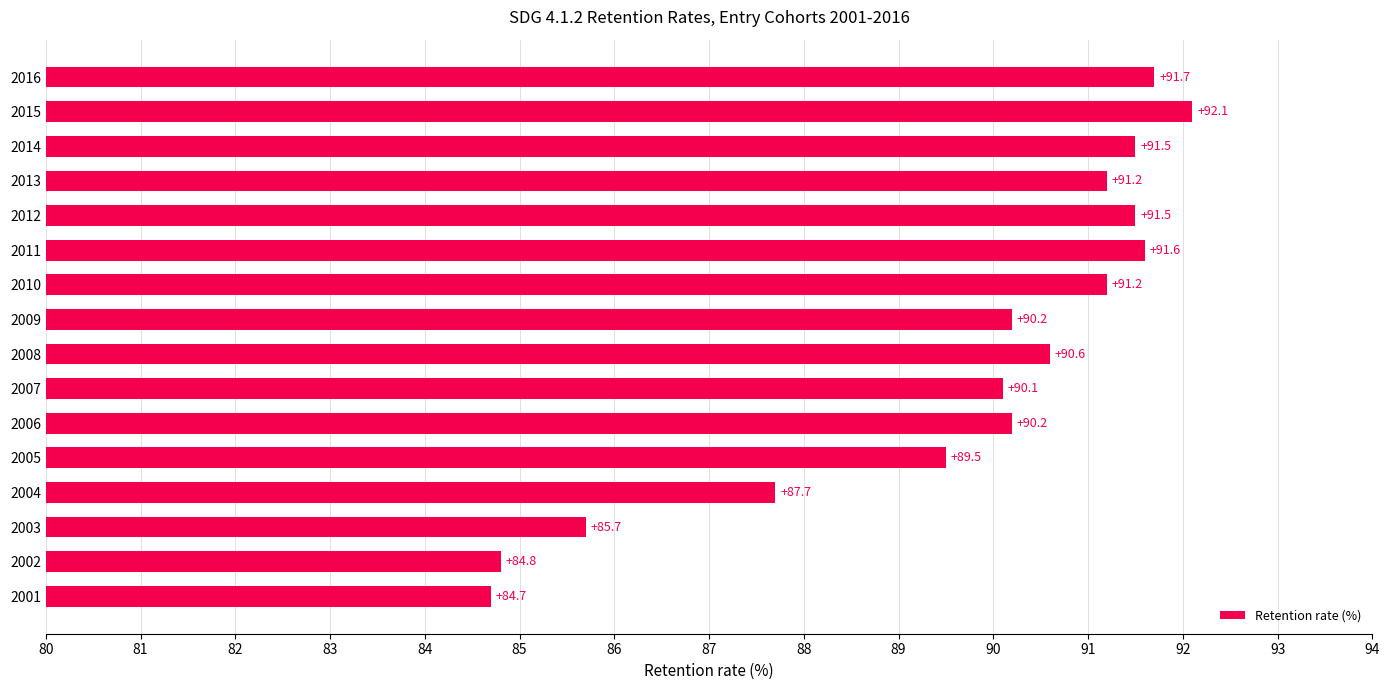

What is the difference between the maximum and minimum values?

7.4